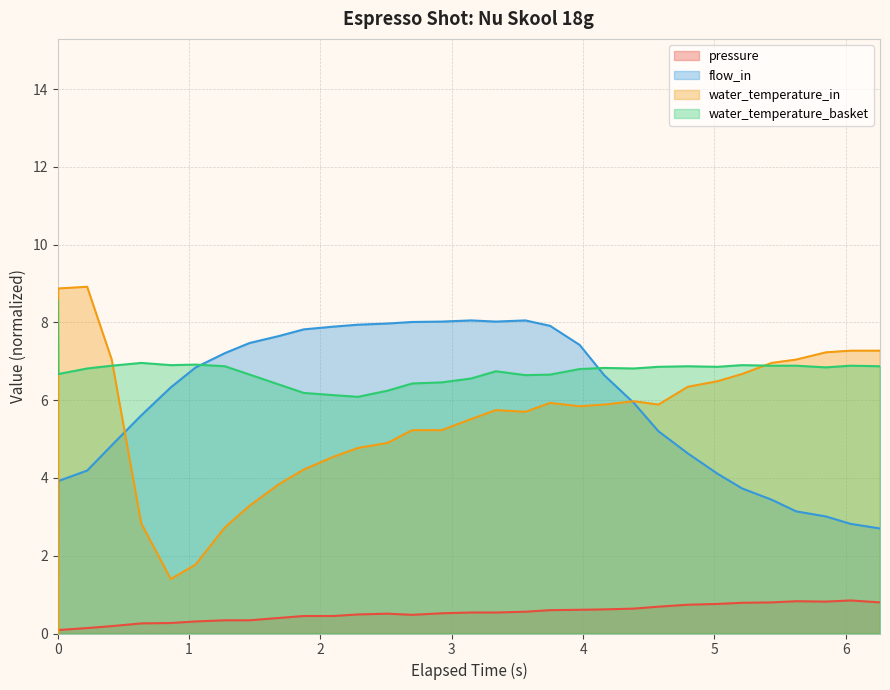

At which category does water_temperature_in reach its first local valley?

5